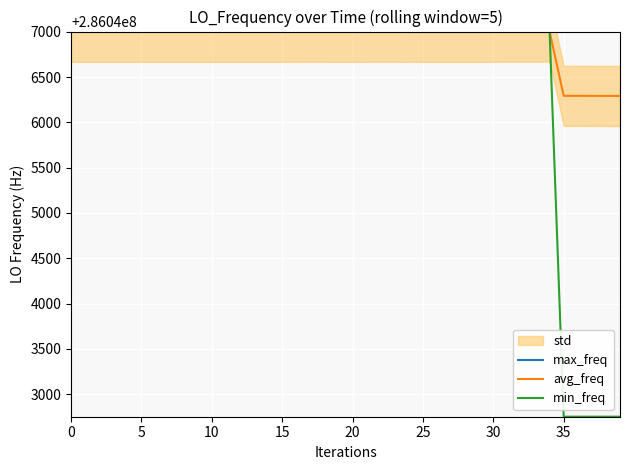

What is the difference between the highest and lowest values at 39?

4250.3